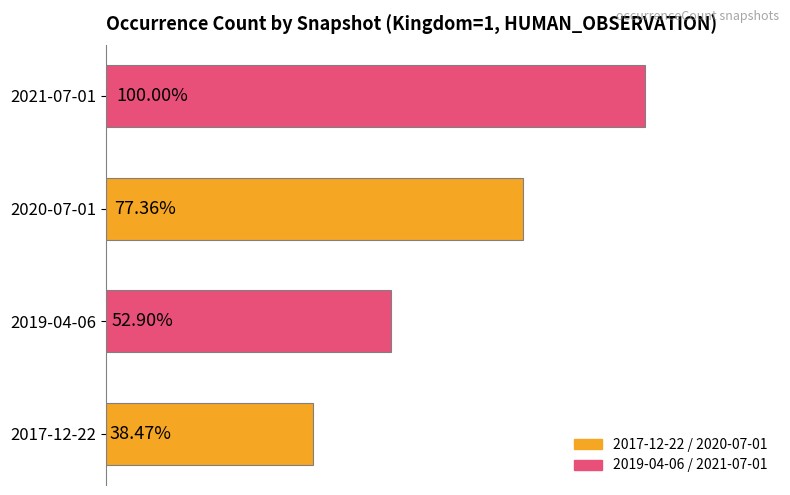

Does the chart contain any negative values?

No